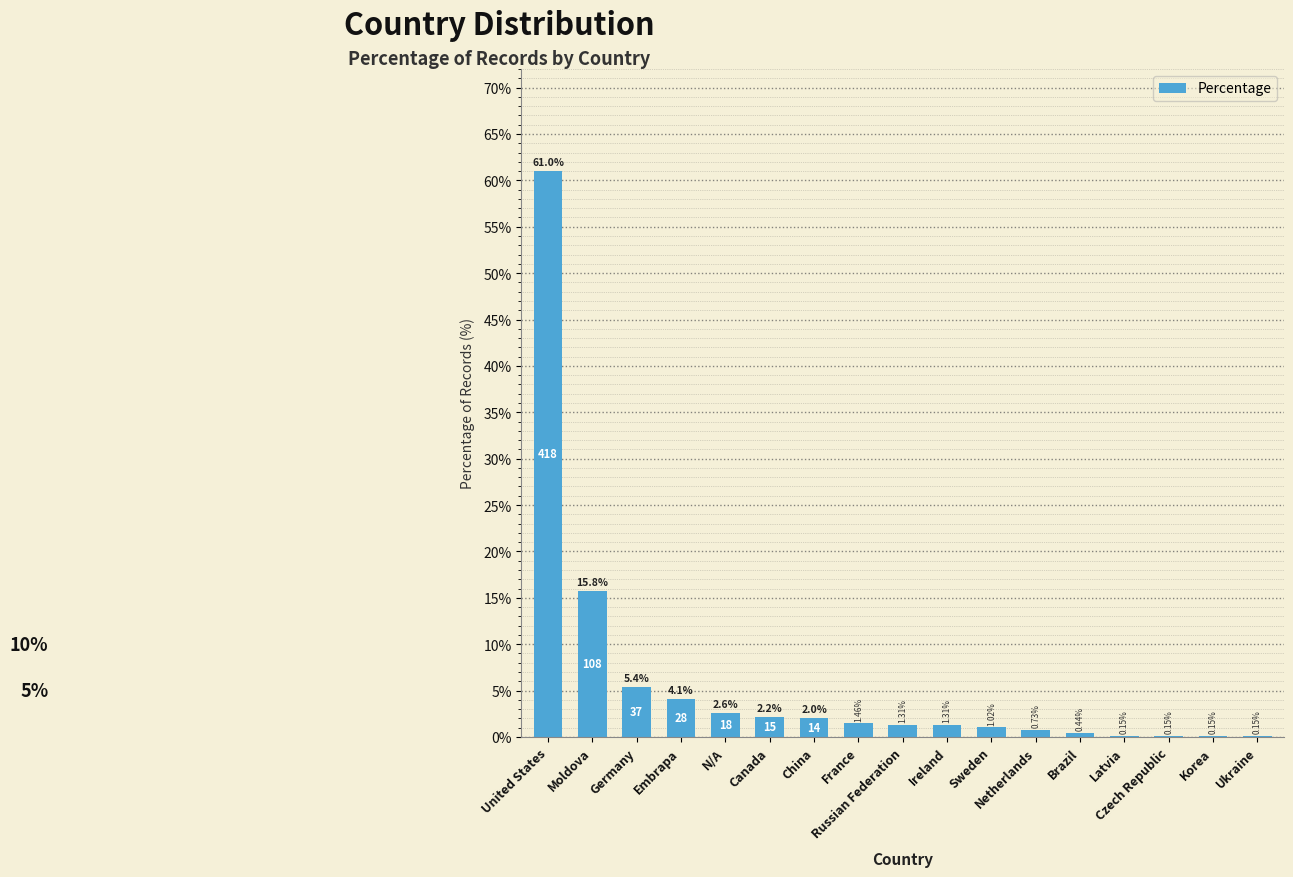

What is the sum of the values at Russian Federation and Embrapa?

5.4